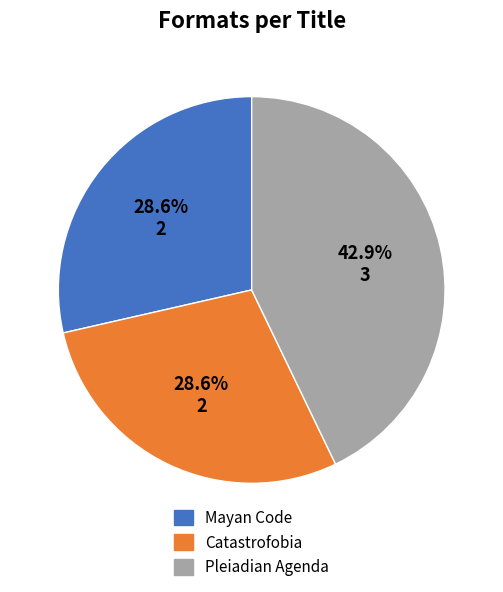

Count the number of slices in the pie.

3